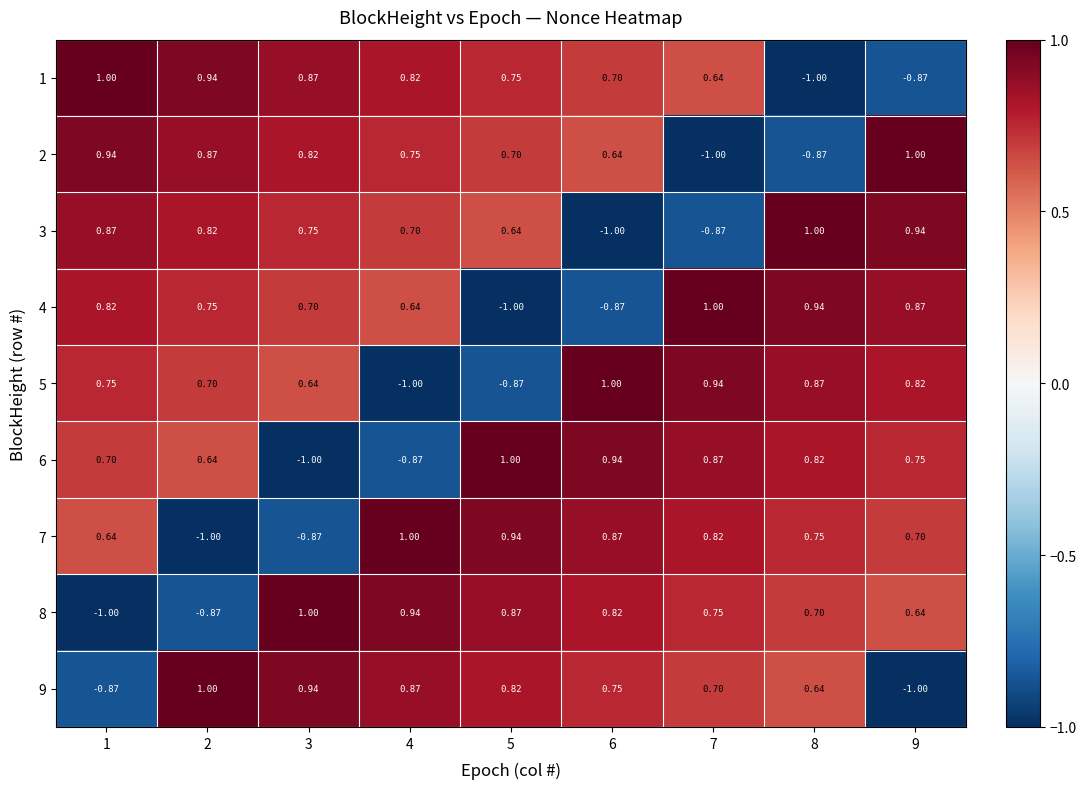

Is the value of 9 at 2 greater than the value of 6 at 6?

Yes